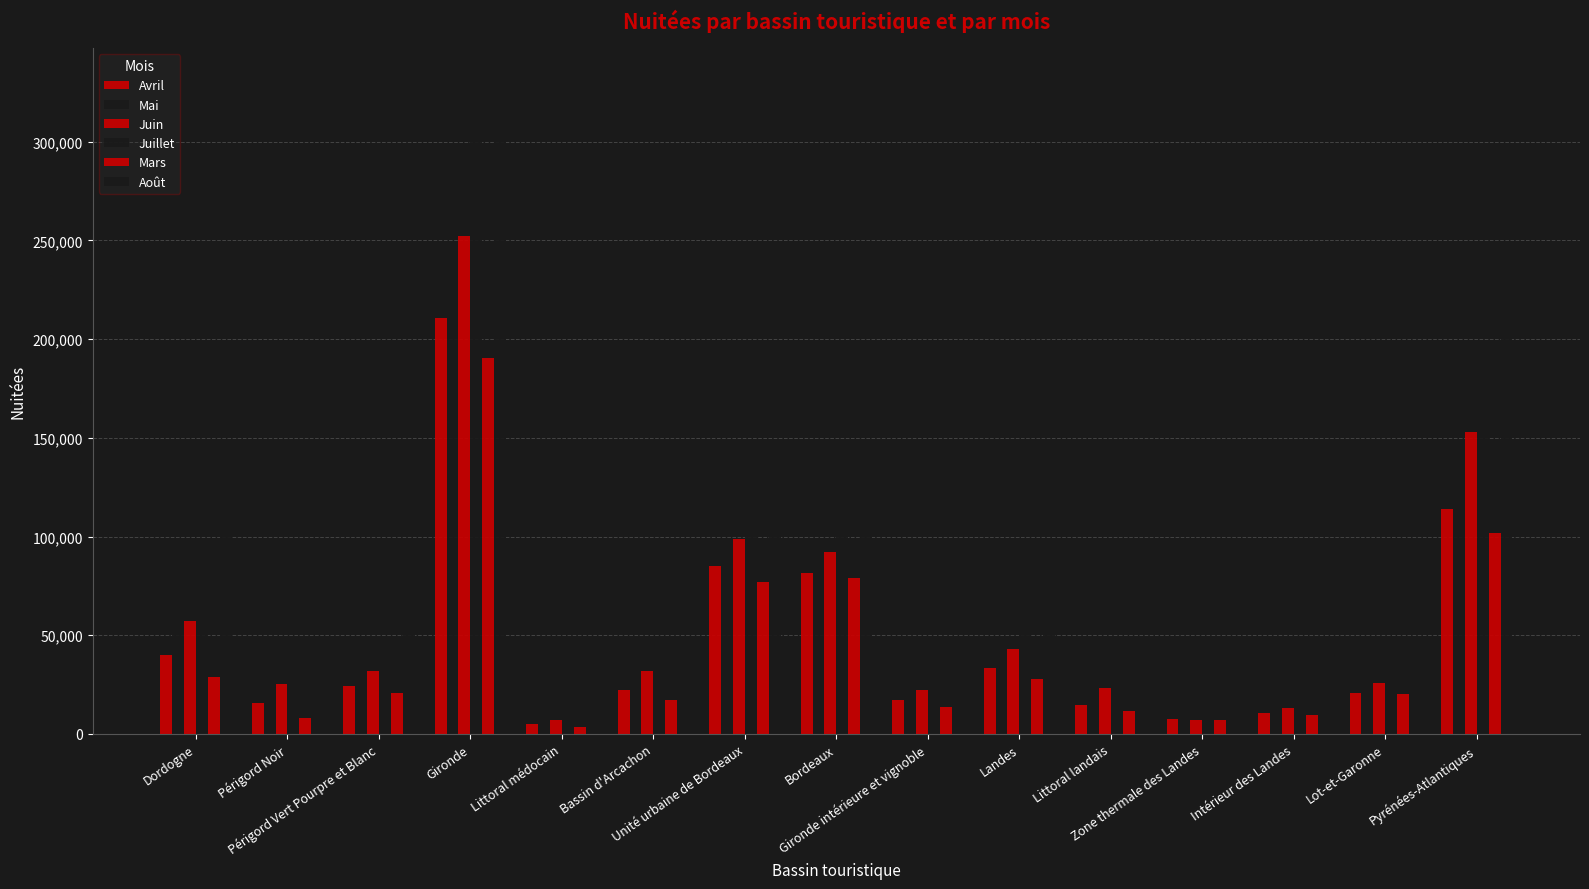

True or false: Mai has a value of 97602 at Unité urbaine de Bordeaux.

True